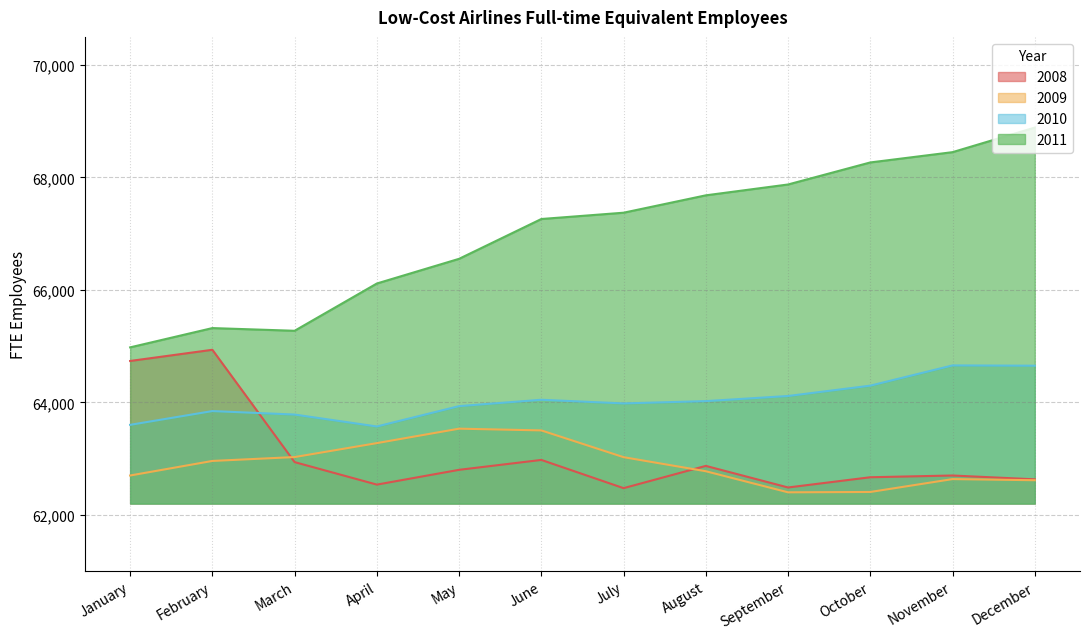

How many intersections are there between 2009 and 2008?

2